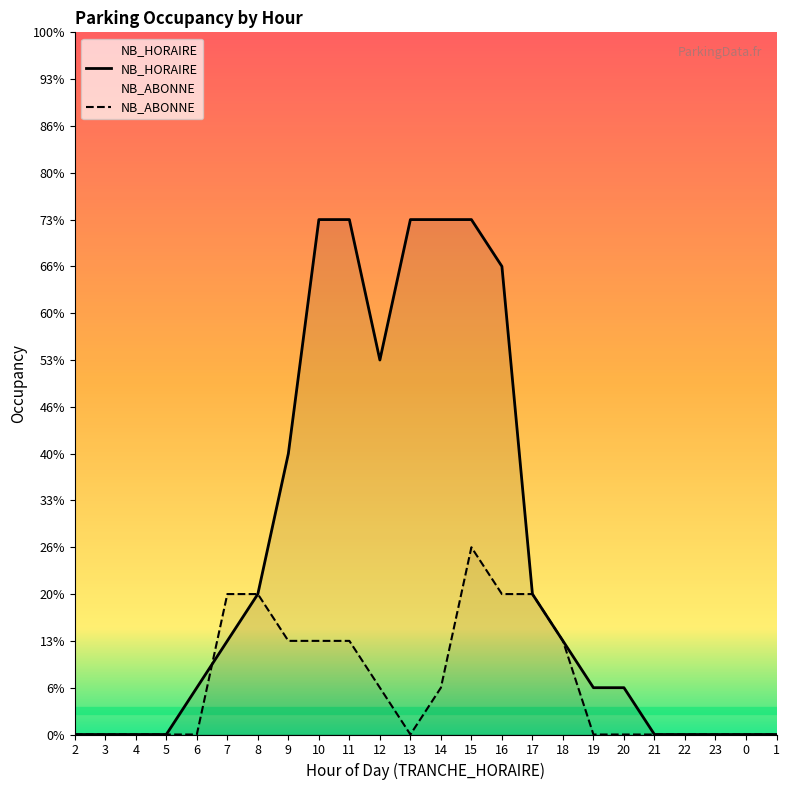

The NB_ABONNE series shows 3 at 7. True or false?

True